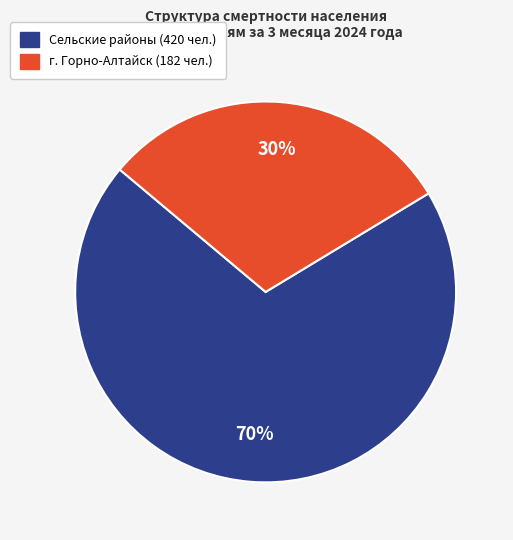

To the nearest percent, what is the average slice percentage?

50%